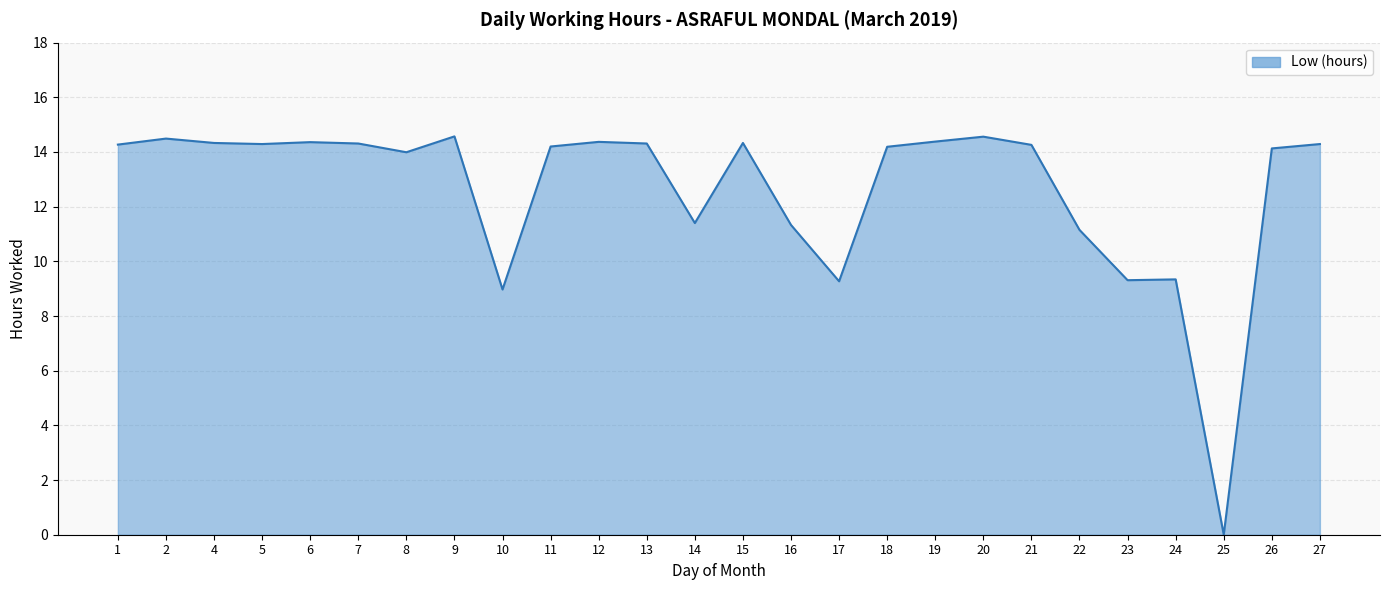

Where does the data first go above 14?

1